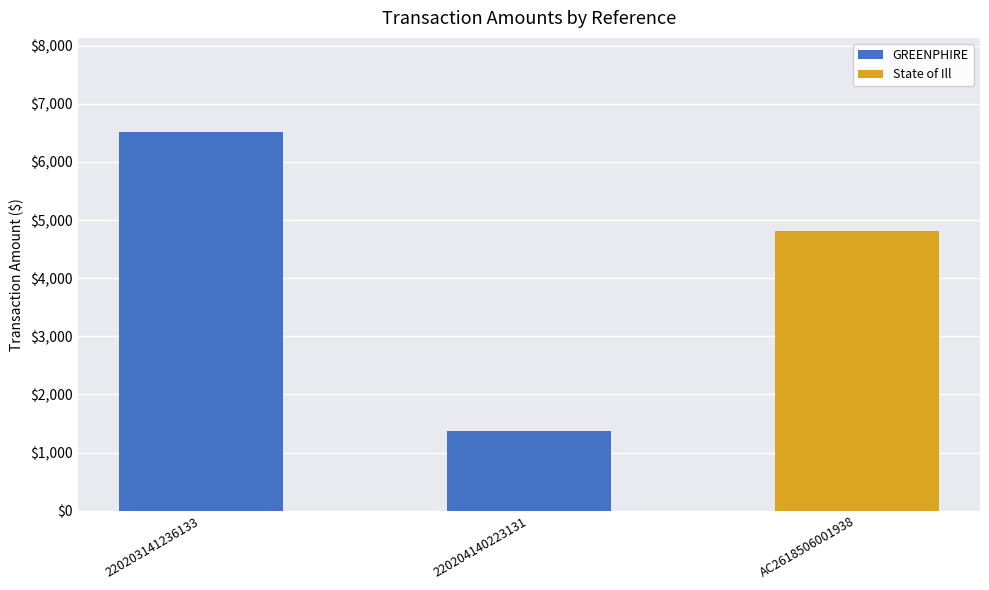

What are all the series names shown in the legend?

GREENPHIRE, State of Ill